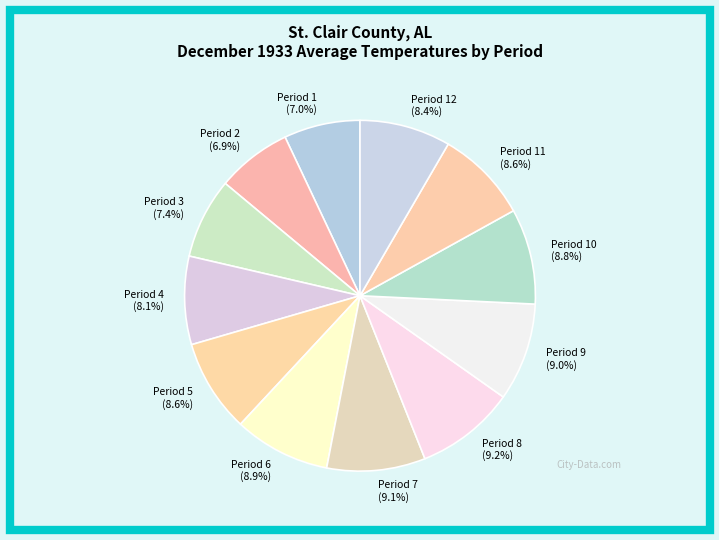

Between Period 3 (7.4%) and Period 5 (8.6%), which is larger?

Period 5 (8.6%)